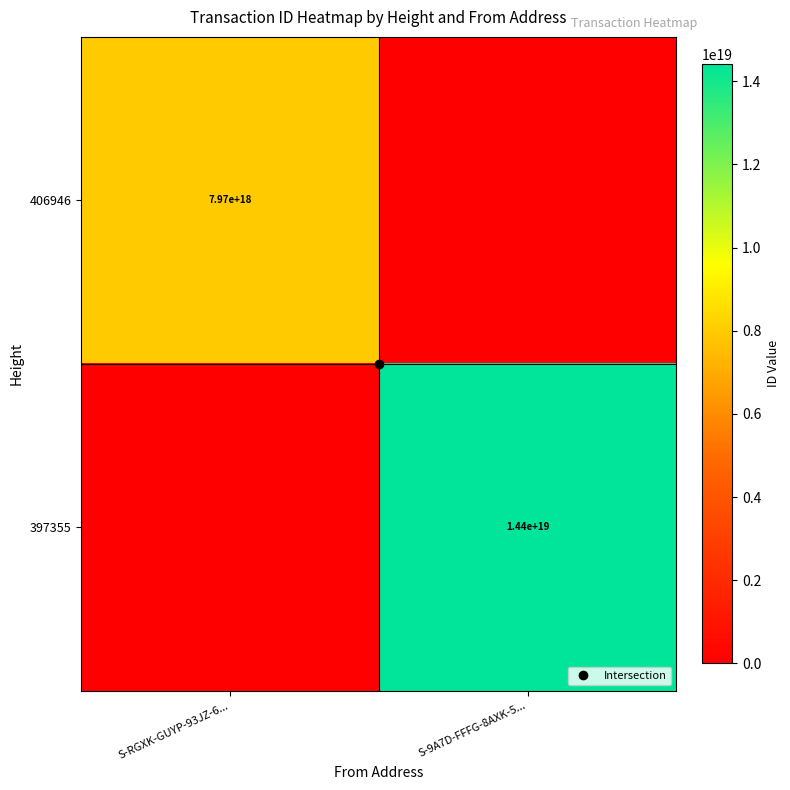

At how many categories does at least one series exceed 12480560493132769280?

1